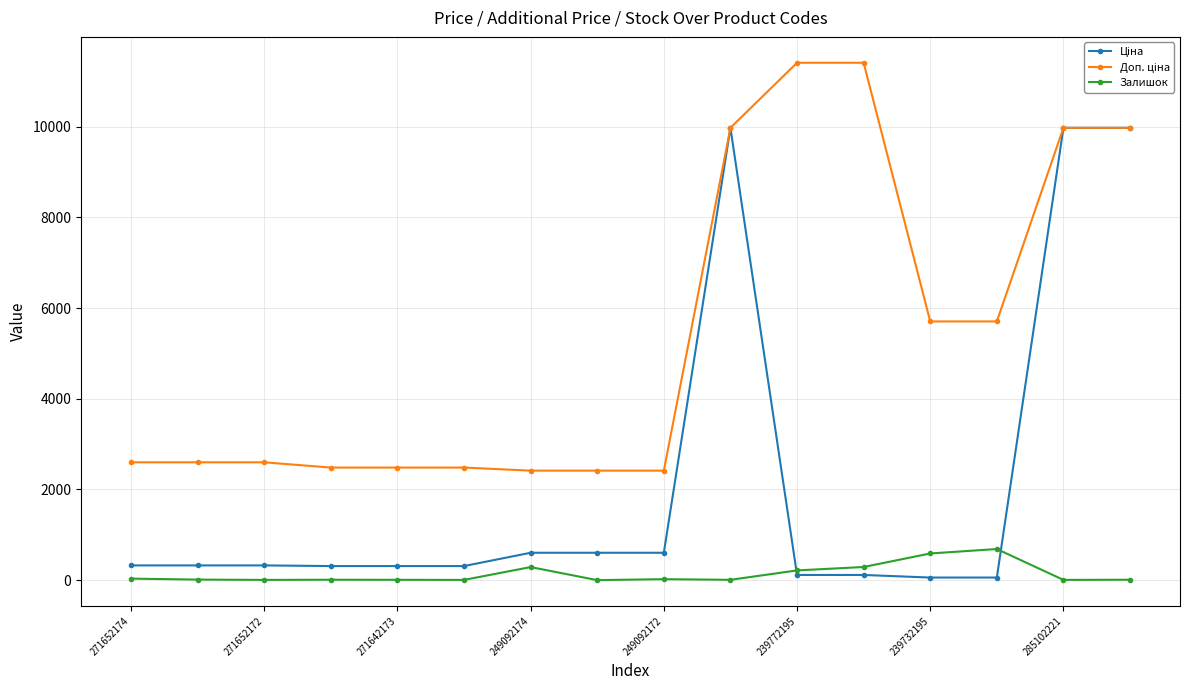

How many distinct data groups are displayed?

3